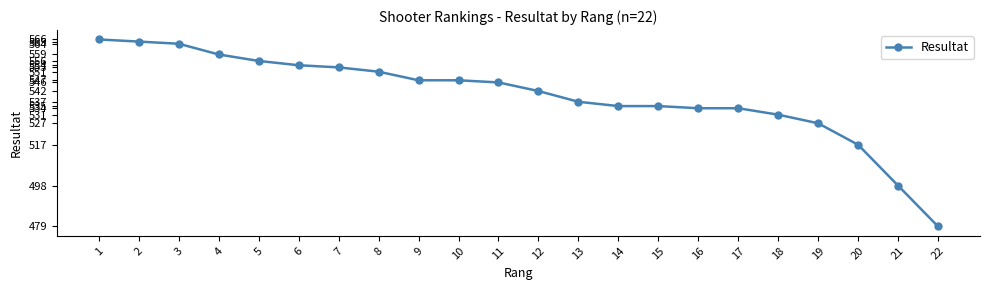

At which category does the chart reach its minimum across all series?

22